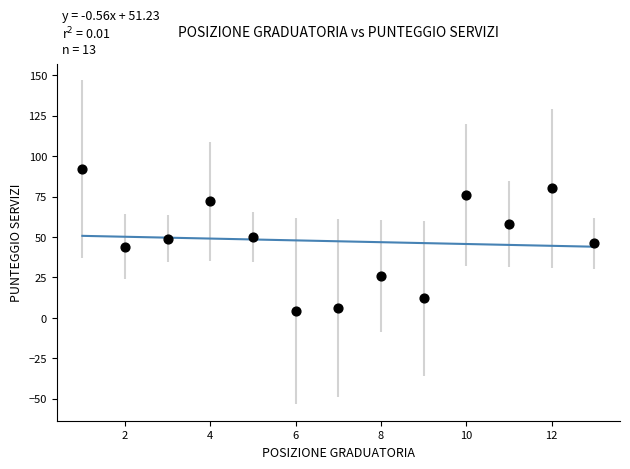

What is the range of Y values (max minus min)?

88